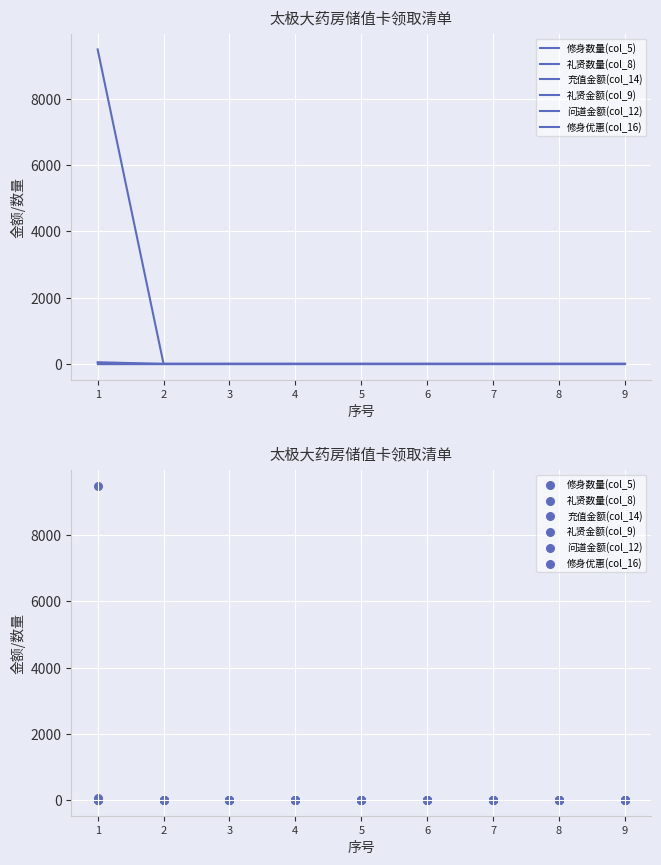

What are all the series names shown in the legend?

修身数量(col_5), 礼贤数量(col_8), 充值金额(col_14), 礼贤金额(col_9), 问道金额(col_12), 修身优惠(col_16)